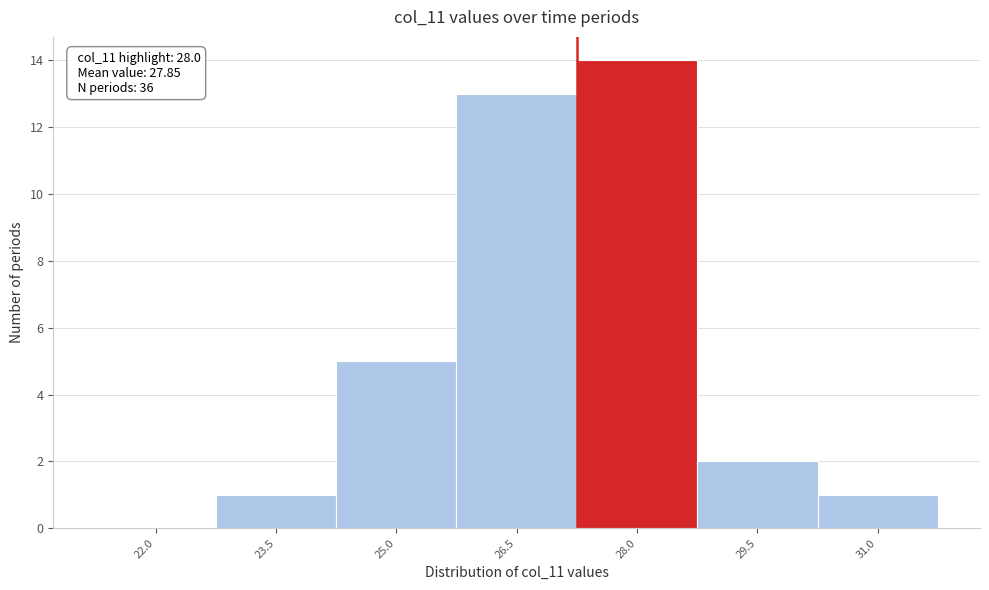

Reading left to right, what are all the values shown in this chart?

22.0=0	23.5=1	25.0=5	26.5=13	28.0=14	29.5=2	31.0=1